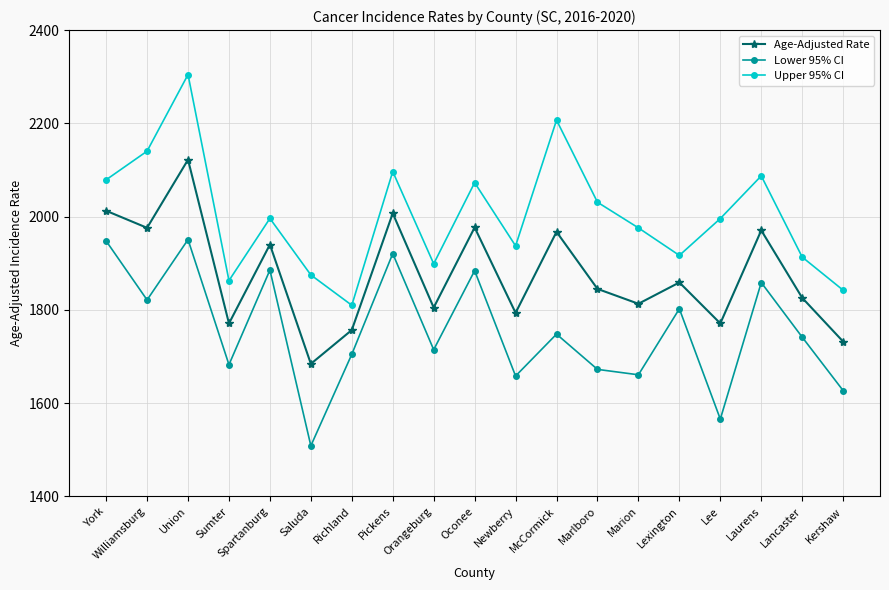

Which series changed the most between Union and McCormick?

Lower 95% CI